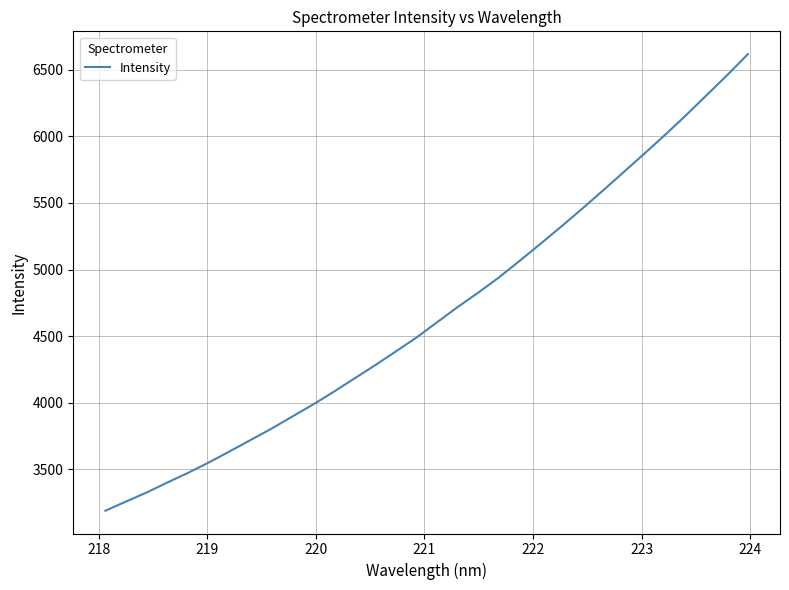

What is the minimum value shown in the chart?

3188.2